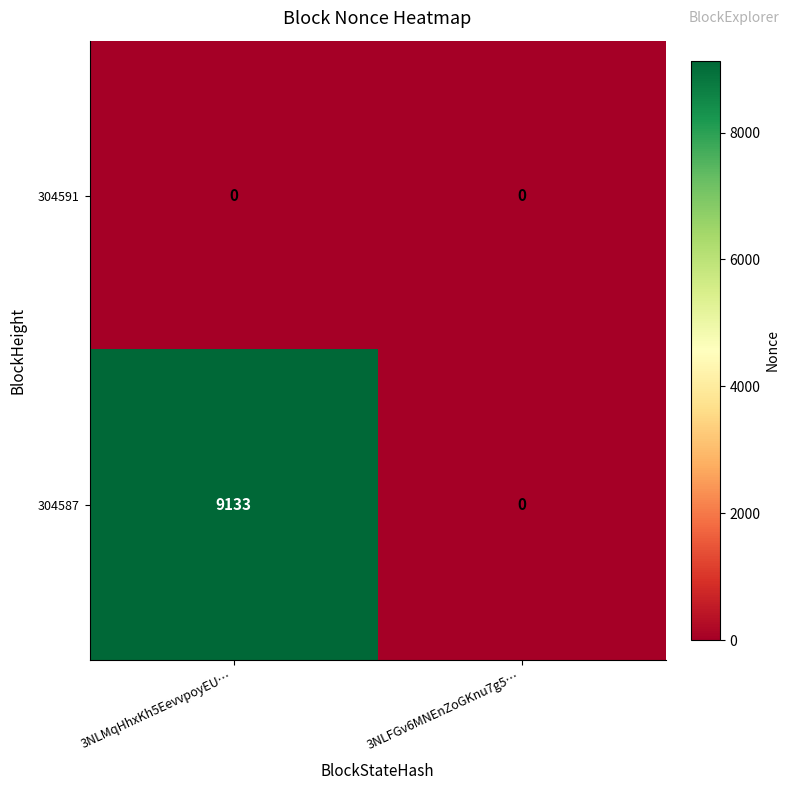

How many distinct data groups are displayed?

2